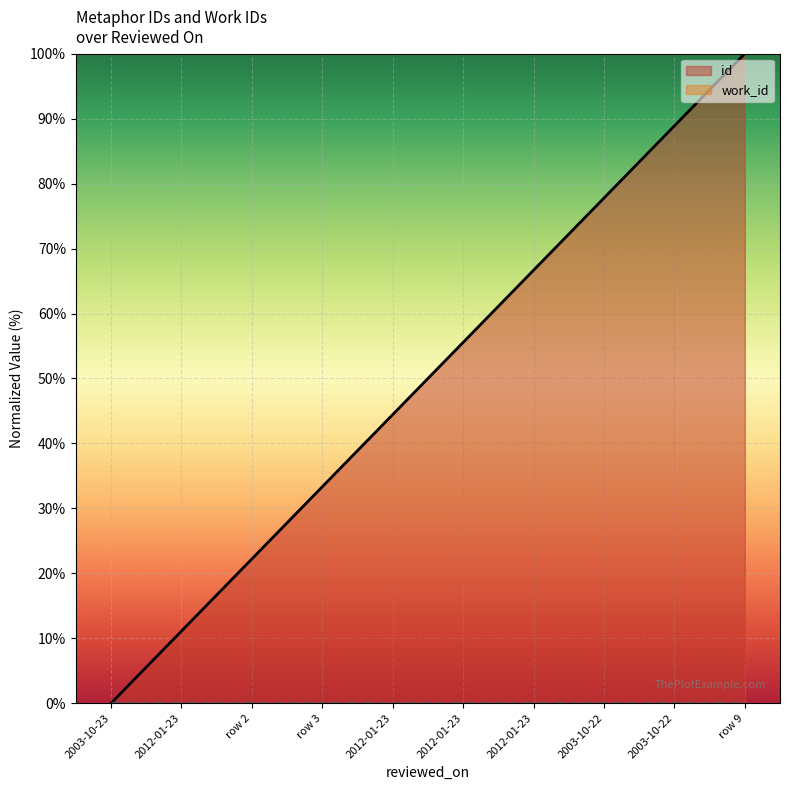

What is the label of the 10th point from the right?

2003-10-23